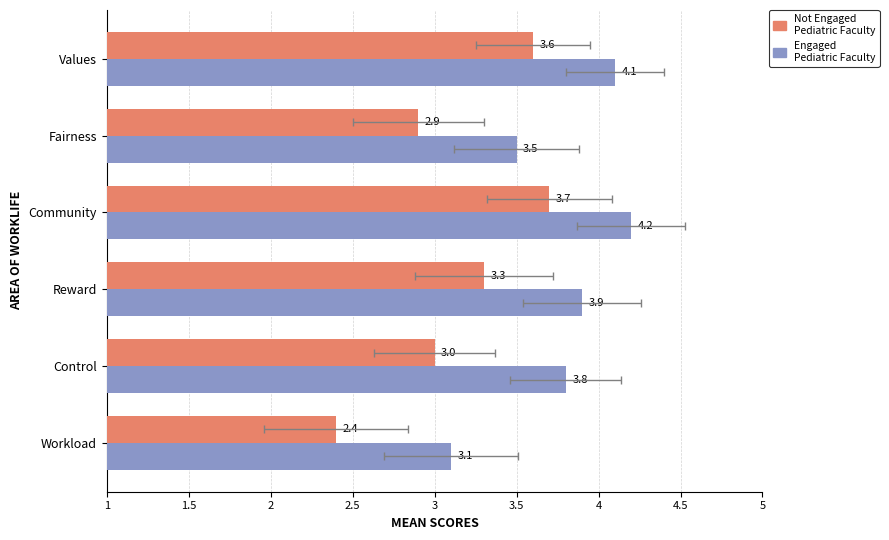

The Not Engaged
Pediatric Faculty series shows 2.9 at Fairness. True or false?

True